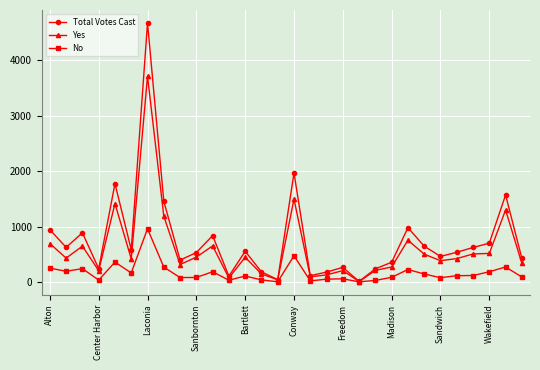

How many data points in Yes are less than 431?

15